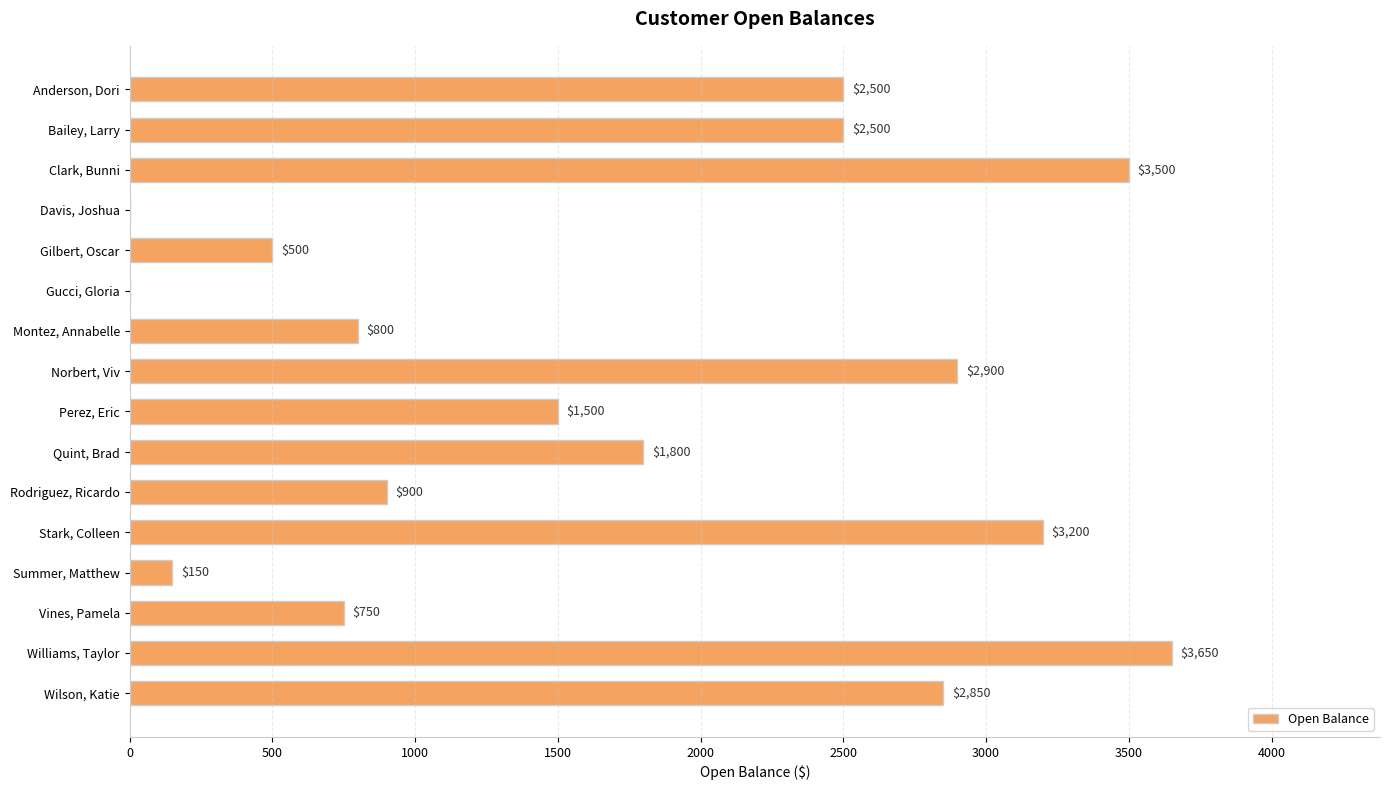

Are the bars grouped side by side (vs. stacked)?

No